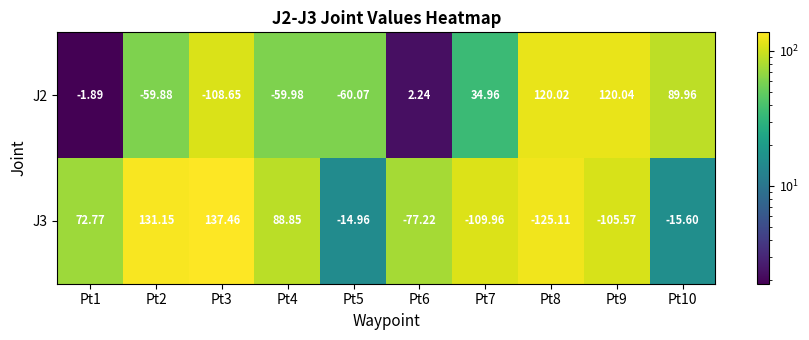

Is the value of J3 at Pt10 greater than the value of J2 at Pt10?

No